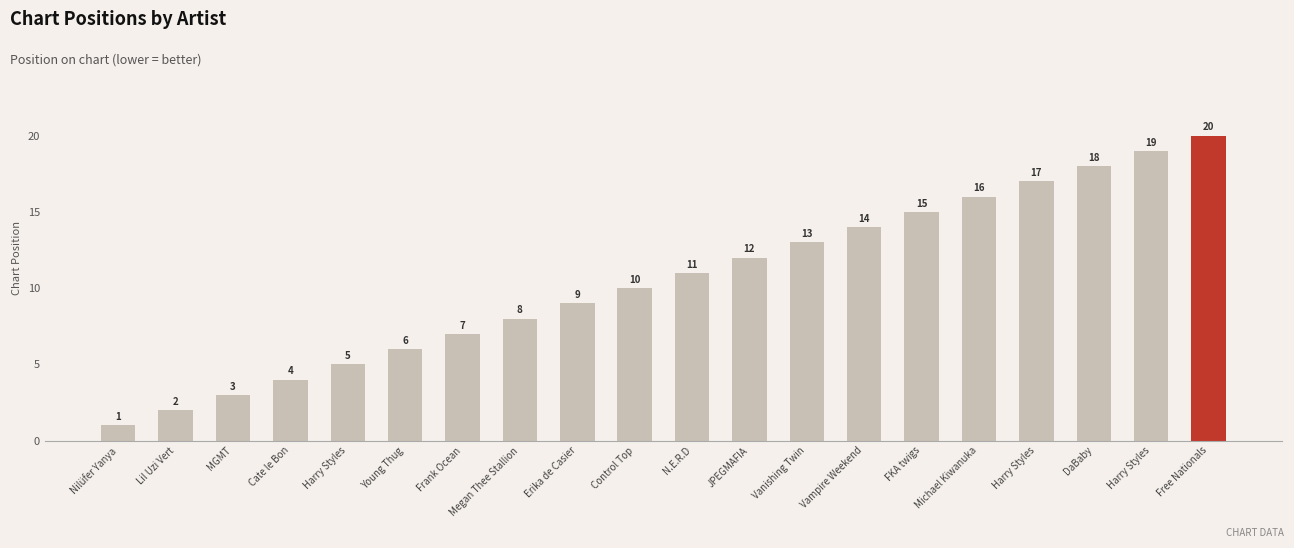

How many distinct data groups are displayed?

1